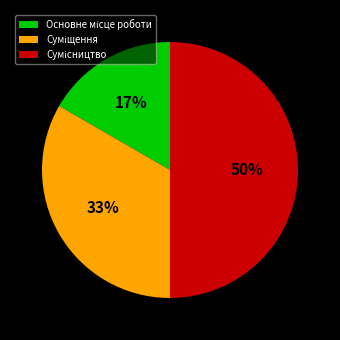

To the nearest percent, what is the average slice percentage?

33%